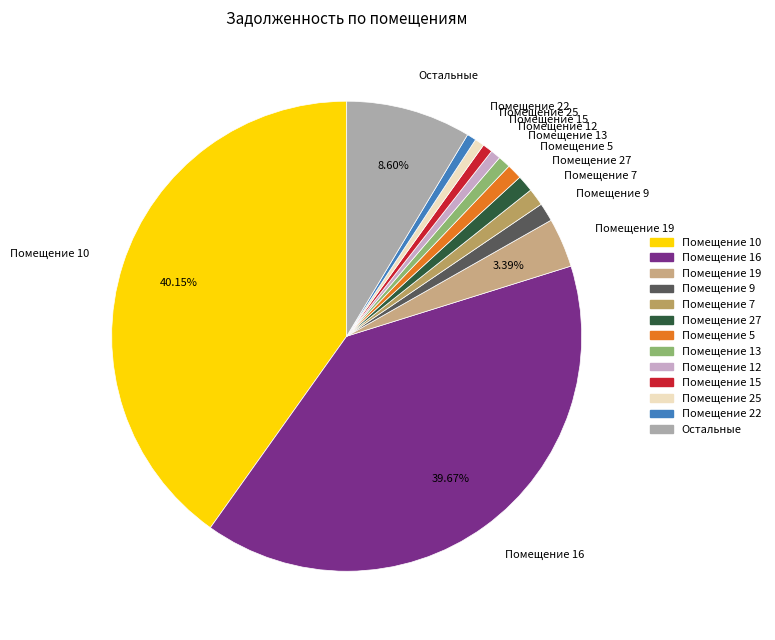

What is the ratio of the value at Помещение 5 to the value at Помещение 7?

0.9